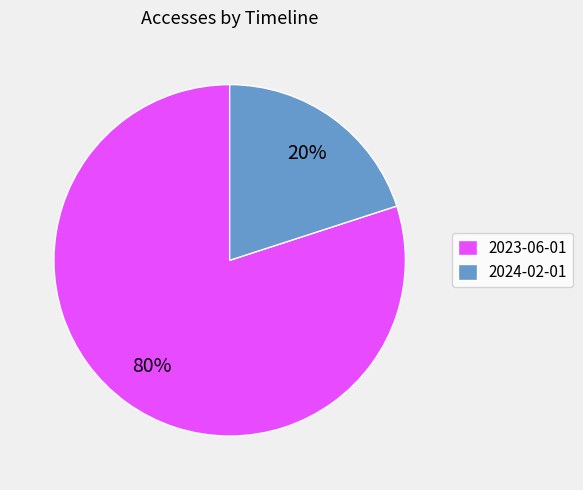

Do 2024-02-01 and 2023-06-01 together represent more than half of the pie?

Yes